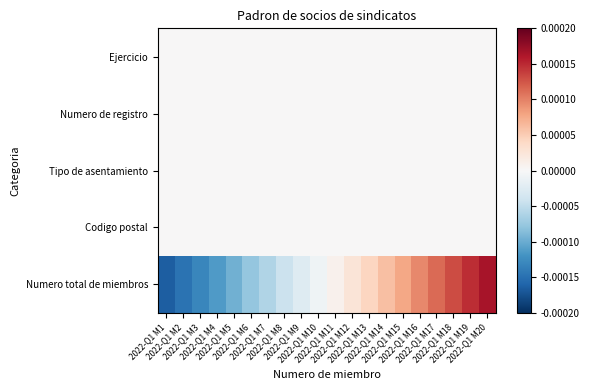

Rank the series at 2022-Q1 M11 from lowest to highest value.

Ejercicio, Numero de registro, Tipo de asentamiento, Codigo postal, Numero total de miembros